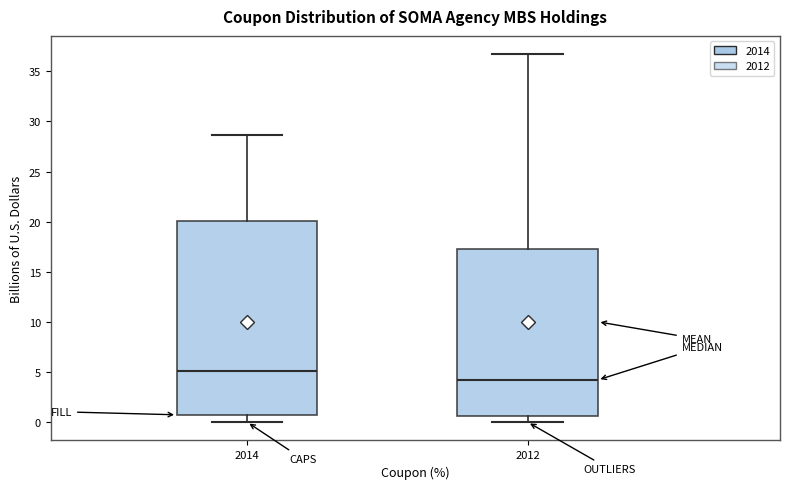

Comparing the boxes themselves (not the whiskers), which one is the tallest?

2014